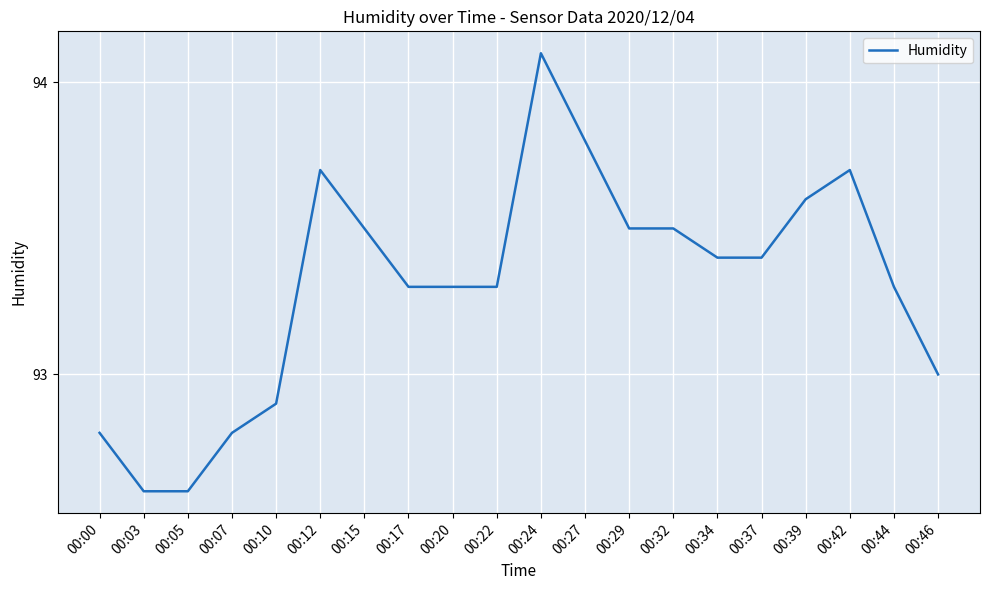

Approximately how many times larger is the value at 00:22 compared to 00:32?

1.0